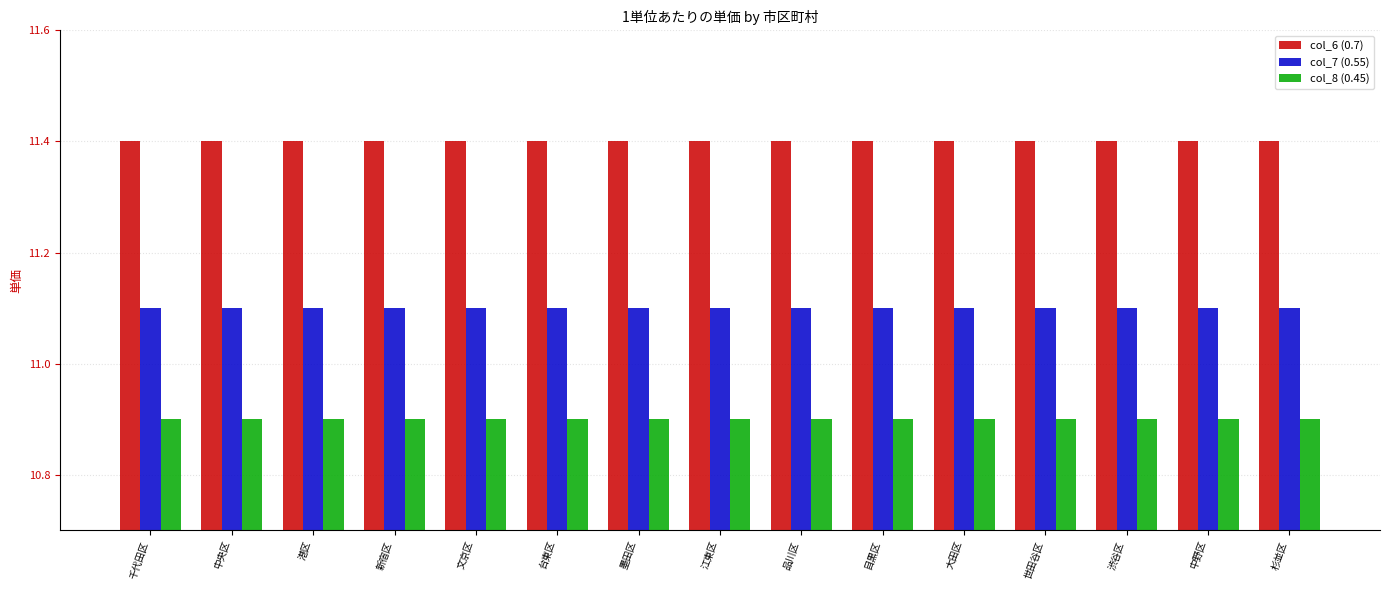

The col_7 (0.55) series shows 11.1 at 中央区. True or false?

True